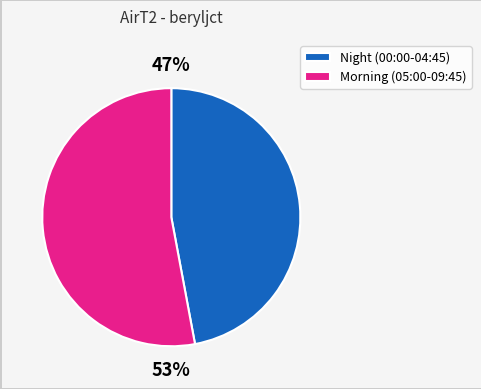

Do Night (00:00-04:45) and Morning (05:00-09:45) together represent more than half of the pie?

Yes